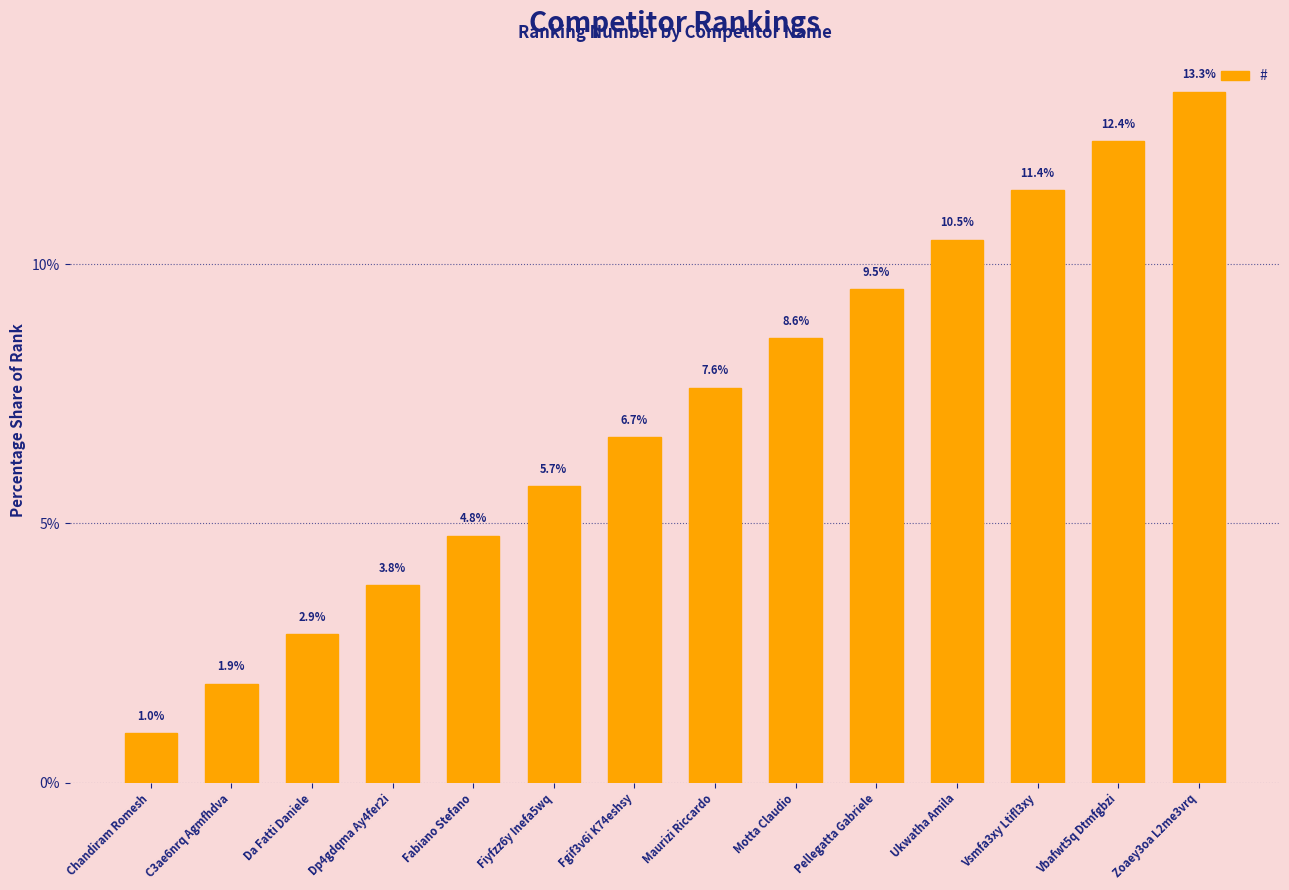

At which label does the data first exceed 7?

Maurizi Riccardo